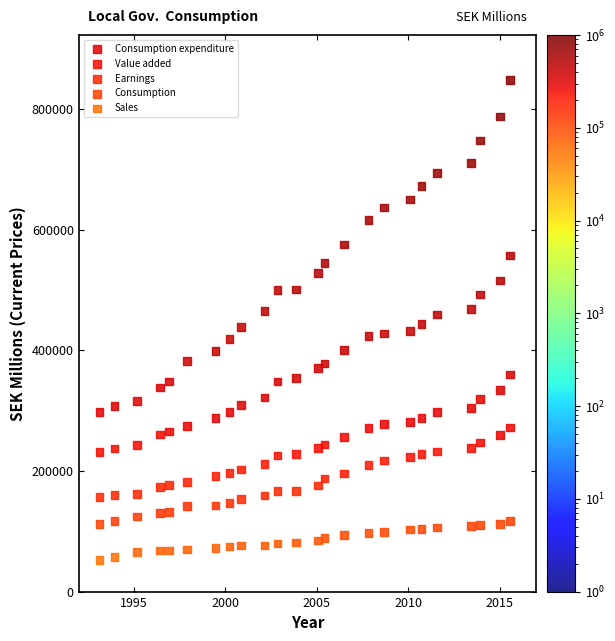

Across all data points, what is the range of Y values (max minus min)?

794664.6